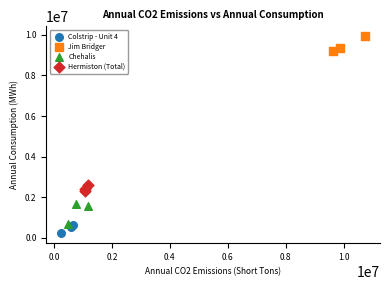

Which series has the largest Y range (max minus min)?

Chehalis